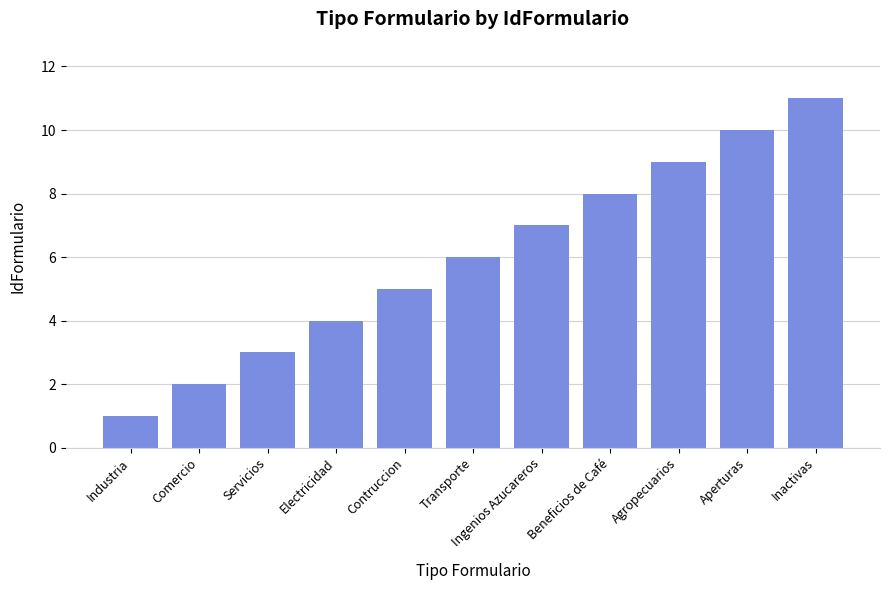

What is the difference between the maximum and minimum values?

10